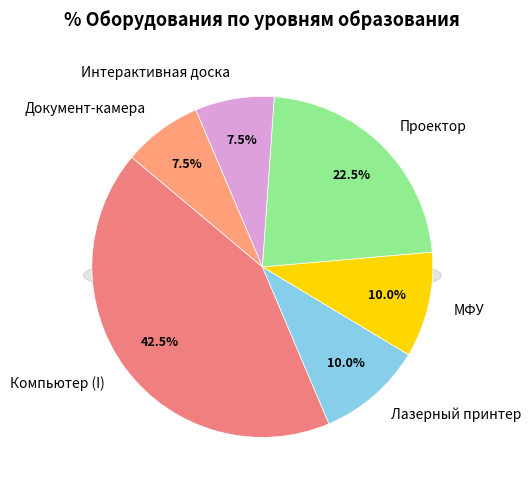

Count the number of slices in the pie.

6